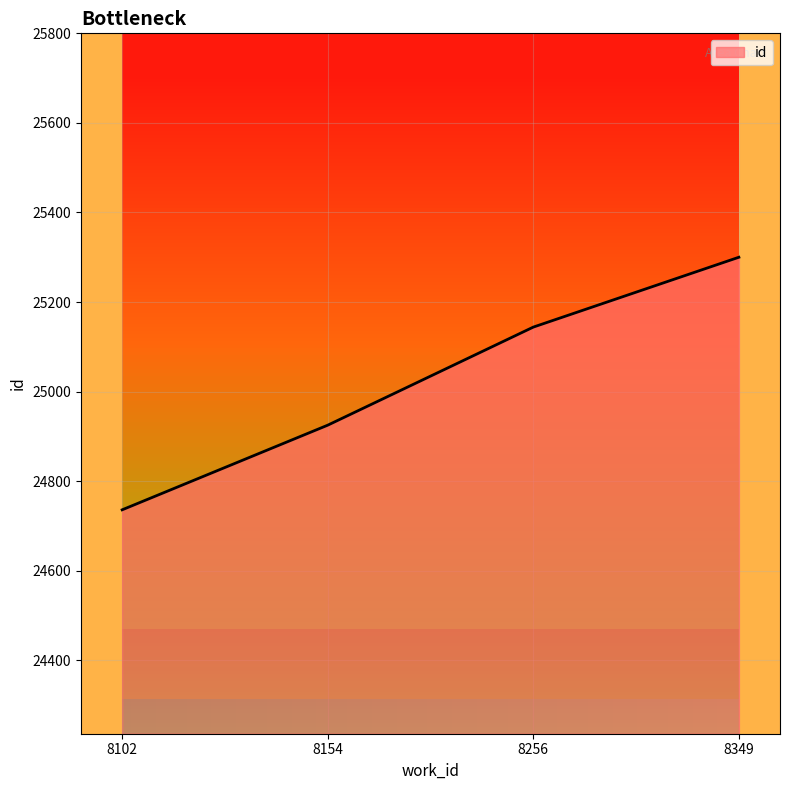

What is the change in value from 8256 to 8349?

+156